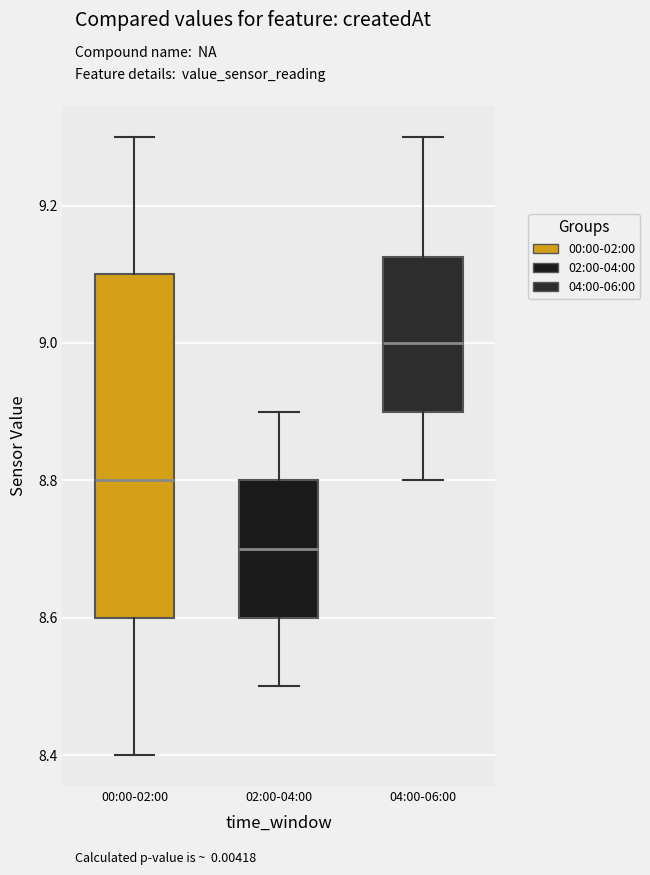

Reading left to right, transcribe this box plot: for each box, give where its median line is, the range the box spans, and where its two whiskers end, as read against the y-axis. The values are not printed on the chart, so give them approximately, as read against the axis.

00:00-02:00: median 8.80, box 8.60 to 9.10, whiskers 8.40 to 9.30
02:00-04:00: median 8.70, box 8.60 to 8.80, whiskers 8.50 to 8.90
04:00-06:00: median 9.00, box 8.90 to 9.12, whiskers 8.80 to 9.30